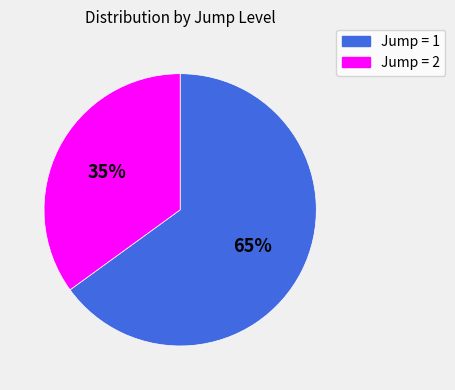

Count the number of slices in the pie.

2